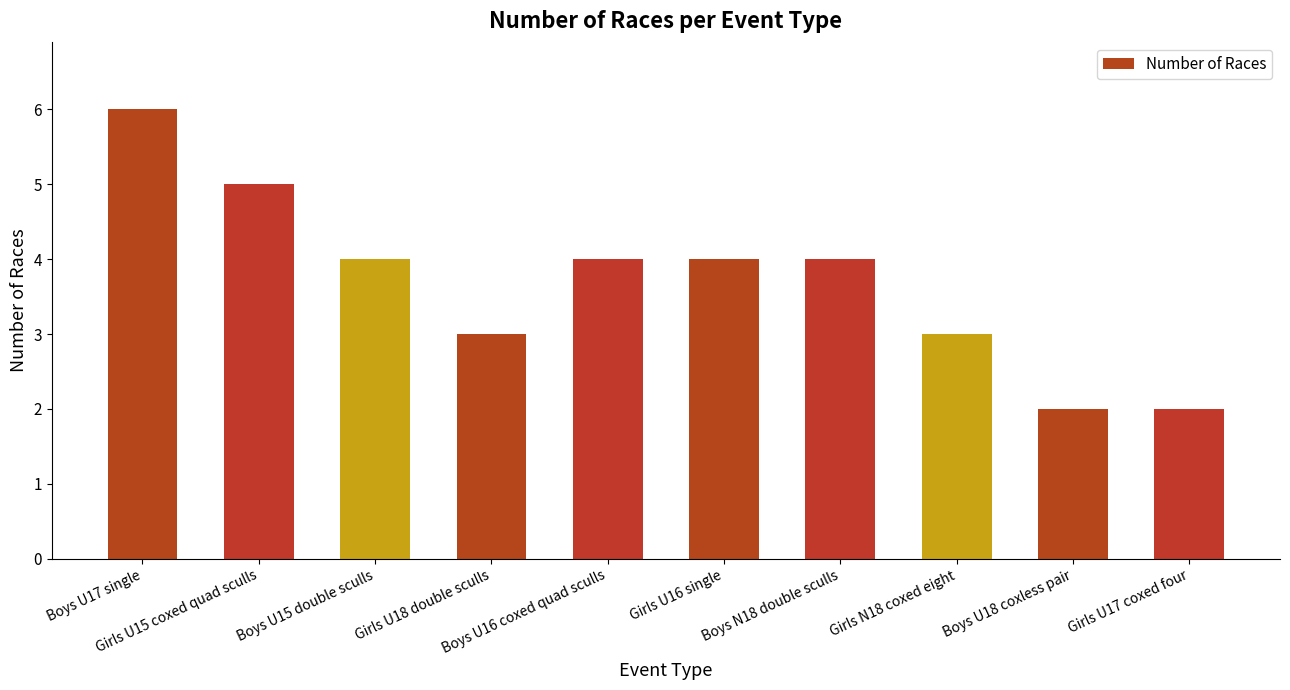

What position from the left is Girls U16 single?

6